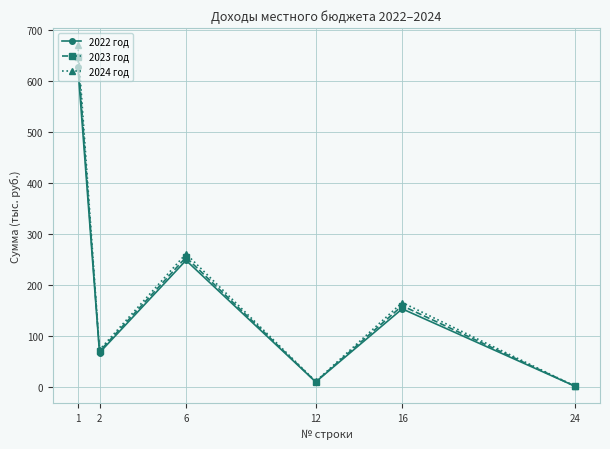

Where does the 2024 год series first go above 166?

1